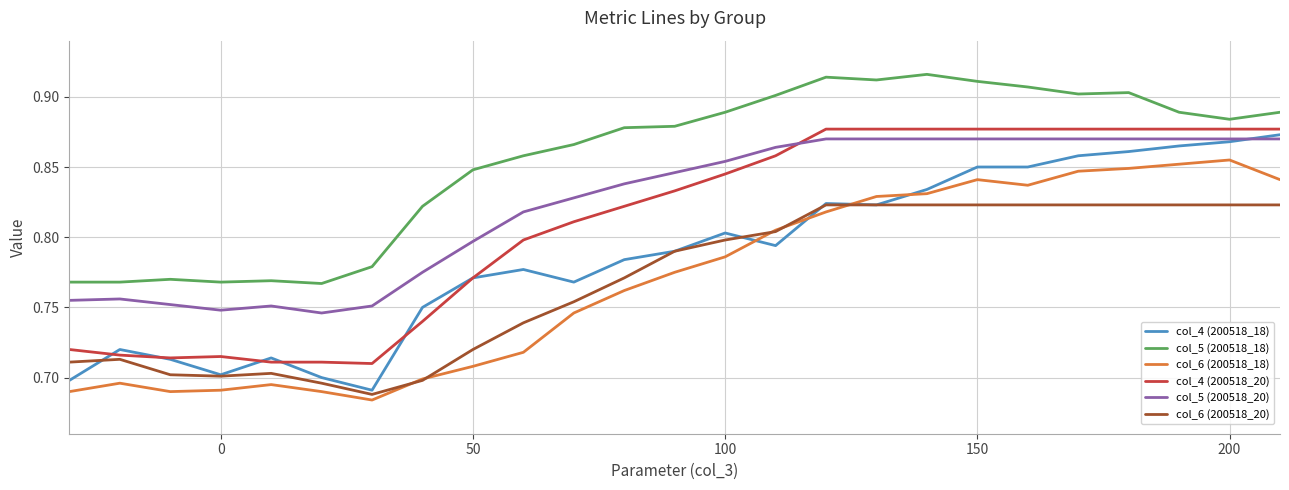

How many series are shown in this chart?

6